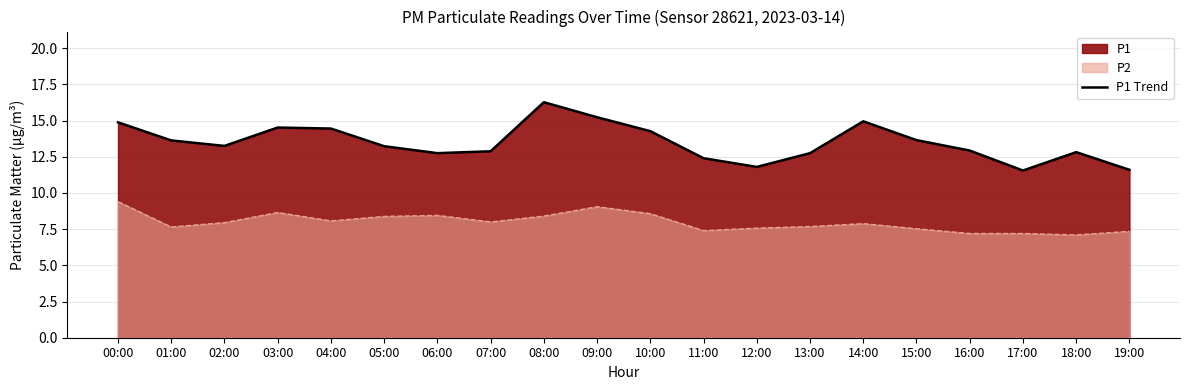

What is the greatest value displayed?

16.3